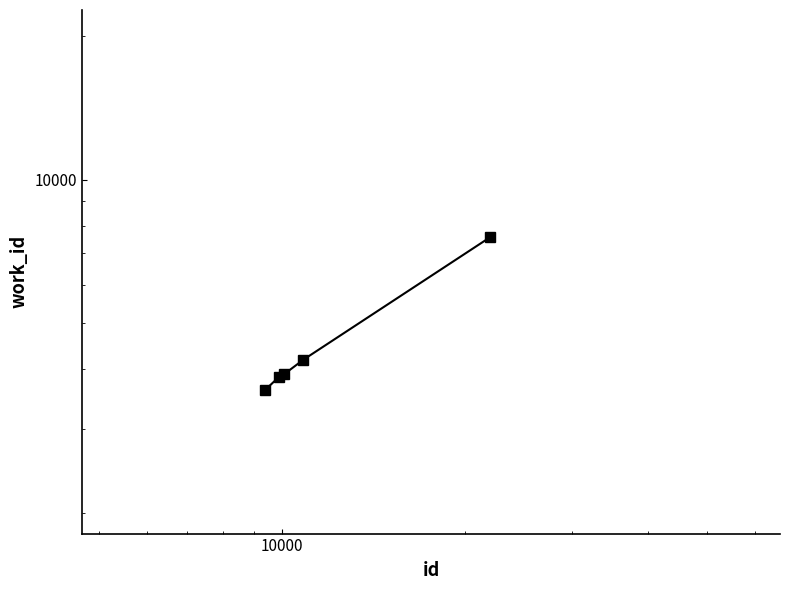

How many lines are shown in the chart?

1